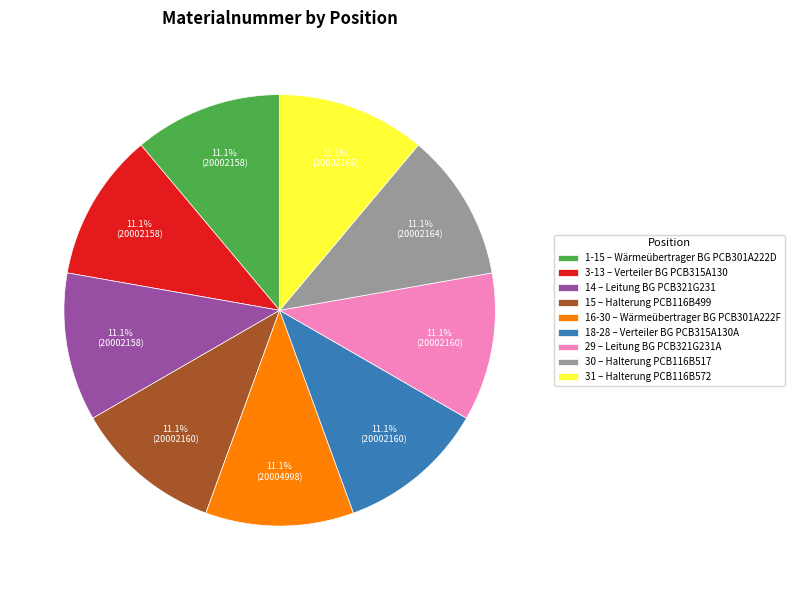

What percentage is NOT represented by 31?

88.9%